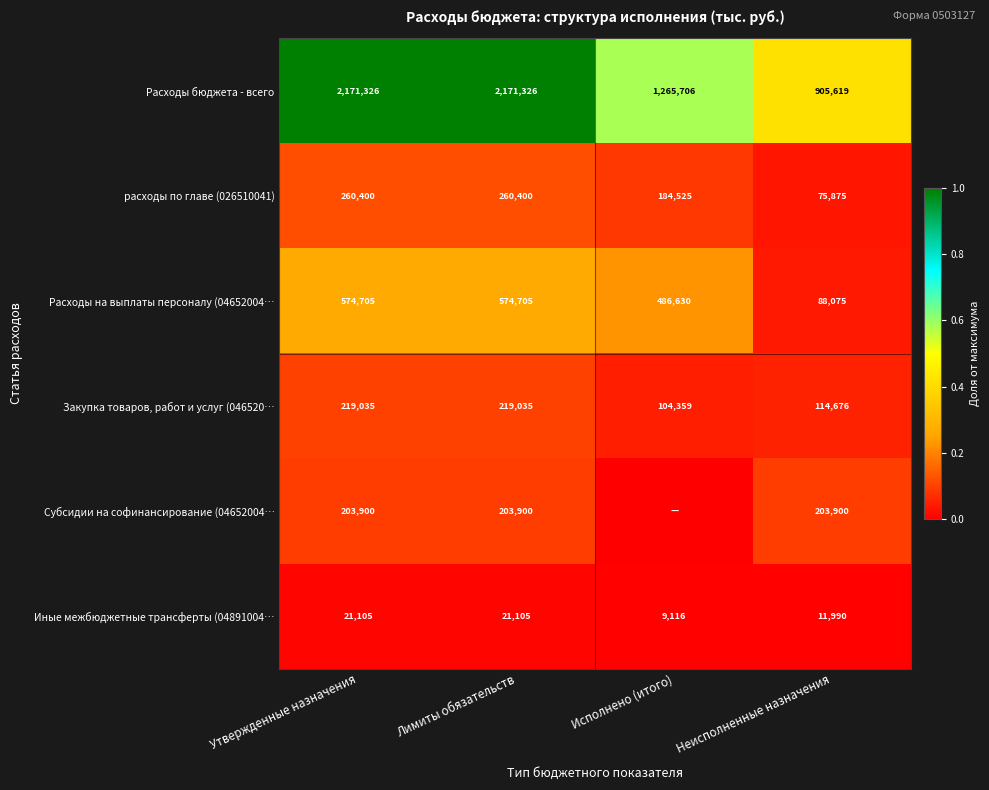

At Лимиты обязательств, list the series in order from smallest to largest.

Иные межбюджетные трансферты (04891004…, Субсидии на софинансирование (04652004…, Закупка товаров, работ и услуг (046520…, расходы по главе (026510041), Расходы на выплаты персоналу (04652004…, Расходы бюджета - всего